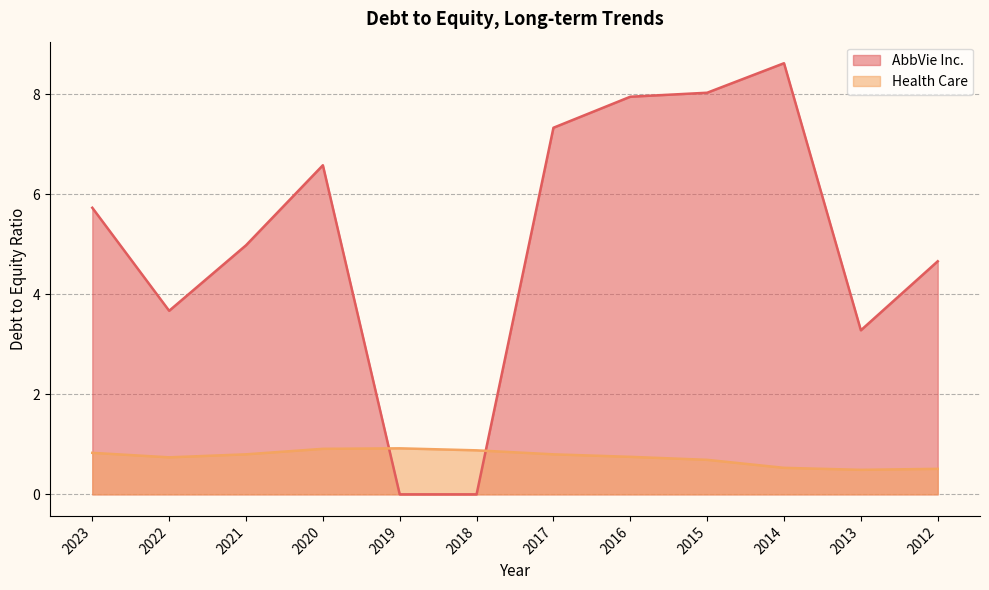

Does the chart display data point markers on the line(s)?

No